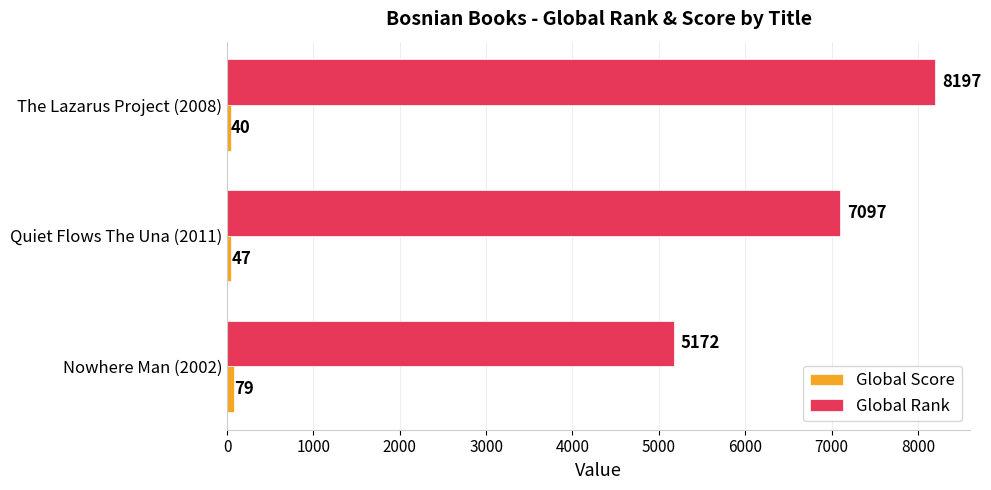

At which category does the chart reach its peak across all series?

The Lazarus Project (2008)